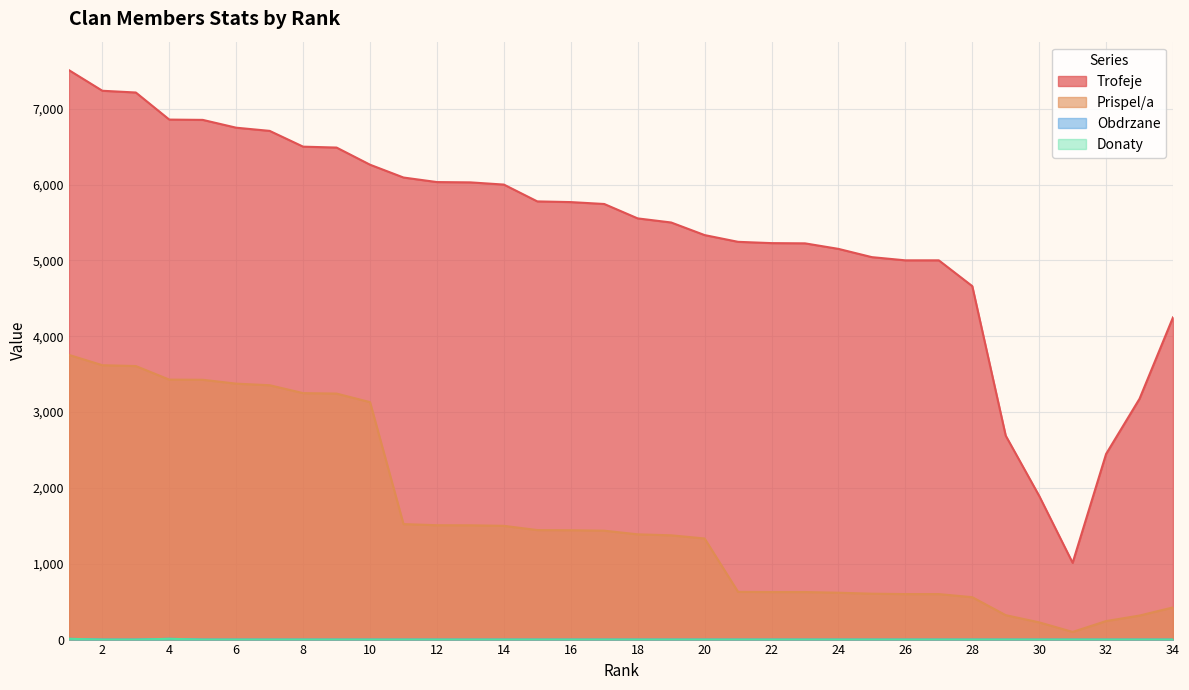

Reading right to left, what are all the values shown in this chart?

Trofeje: 4249	3176	2448	1012	1895	2689	4661	5001	5001	5043	5152	5225	5228	5245	5334	5500	5554	5744	5769	5778	6000	6029	6033	6093	6262	6488	6500	6708	6750	6853	6857	7214	7237	7509
Prispel/a: 424	317	244	101	227	322	559	600	600	605	618	627	627	629	1333	1375	1388	1436	1442	1444	1500	1507	1508	1523	3131	3244	3250	3354	3375	3426	3428	3607	3618	3754
Donaty: 0	0	0	0	0	0	0	0	0	0	0	0	0	0	0	0	0	0	0	0	0	0	0	0	0	0	0	0	0	0	10	0	0	10
Obdrzane: 0	0	0	0	0	0	0	0	0	0	0	0	0	0	0	0	0	0	0	0	0	0	0	0	0	0	0	0	0	0	10	0	0	10